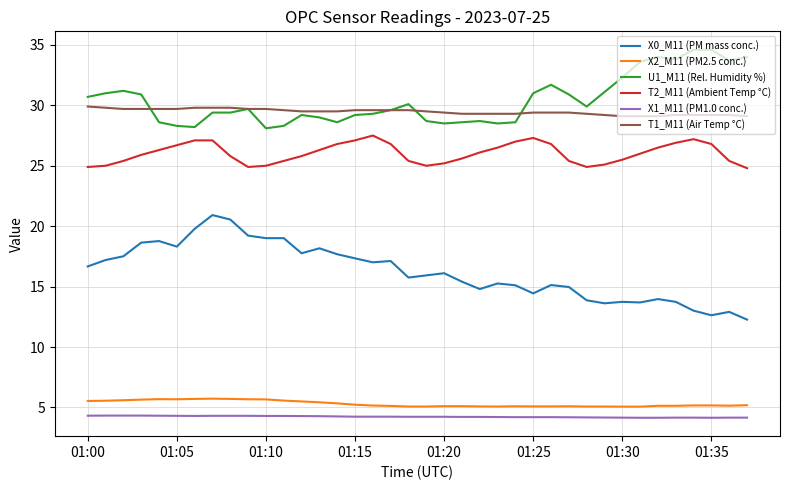

True or false: X0_M11 (PM mass conc.) and T2_M11 (Ambient Temp °C) intersect in this chart.

False